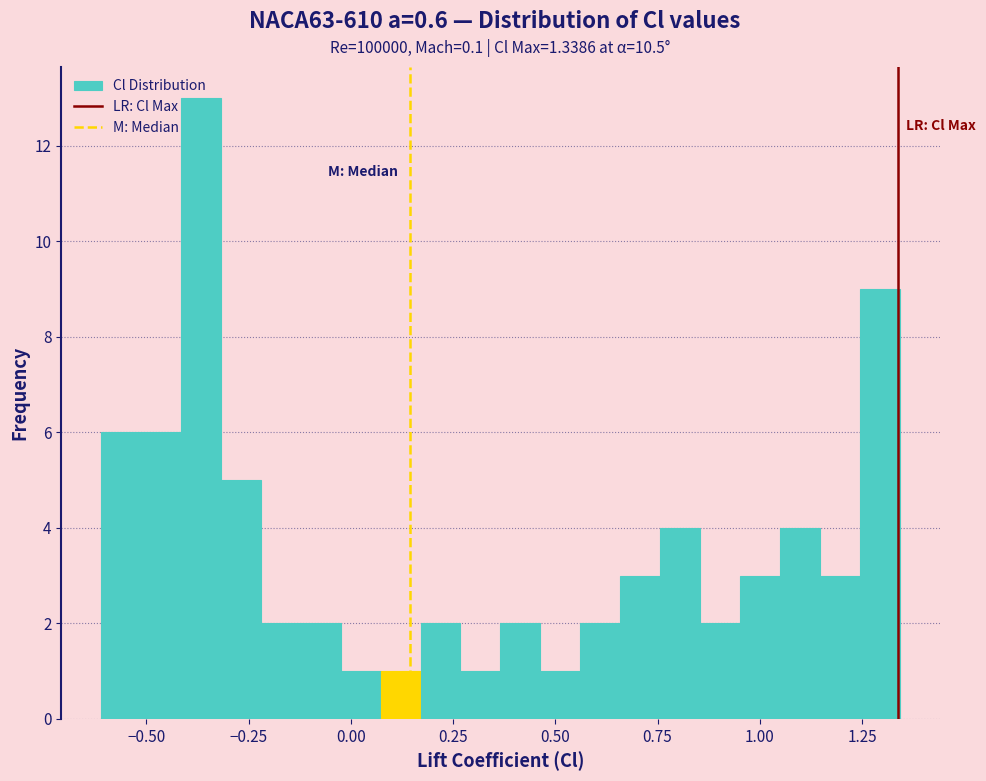

Around what value on the x-axis is the tallest bar? Give the approximate position of its centre, as read against the axis.

-0.35